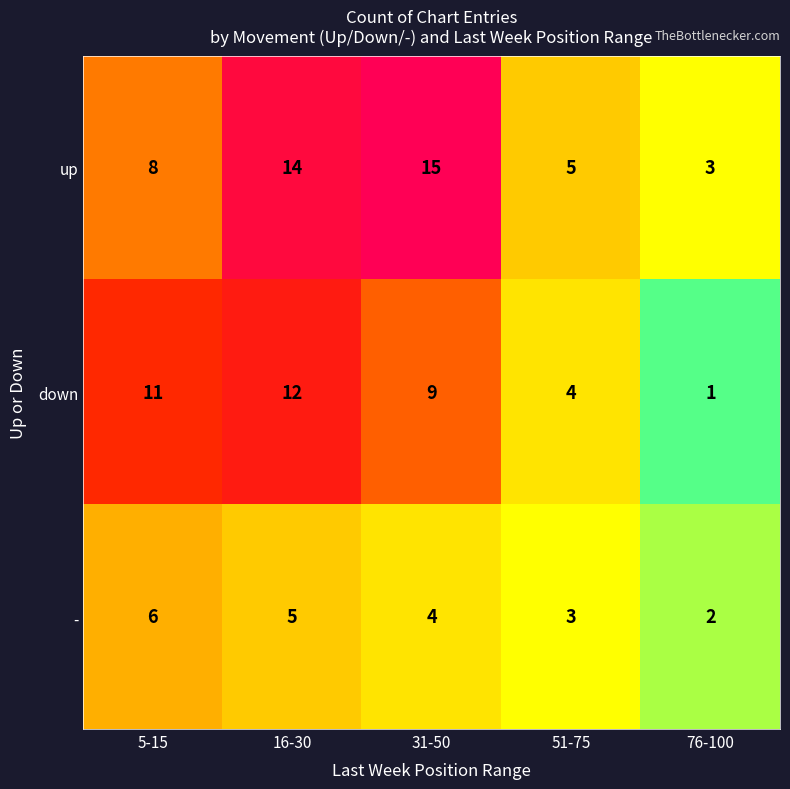

Which series has the largest range (max minus min)?

up